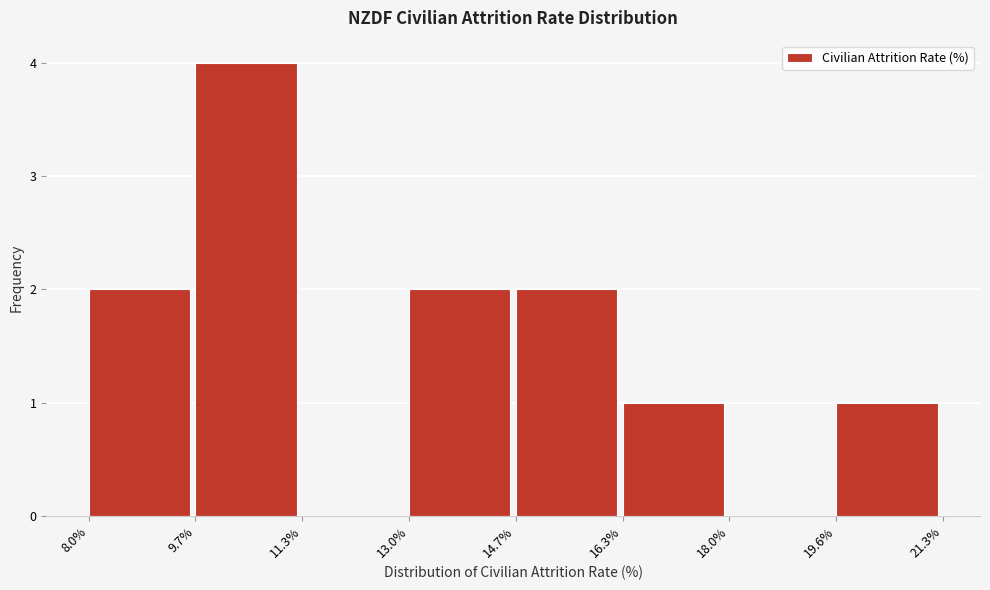

Reading left to right, transcribe this chart: for each bar, give the range it covers on the x-axis and its height. The values are not printed on the chart, so give them approximately, as read against the axis.

8.0% to 9.7%: 2
9.7% to 11.3%: 4
11.3% to 13.0%: 0
13.0% to 14.7%: 2
14.7% to 16.3%: 2
16.3% to 18.0%: 1
18.0% to 19.6%: 0
19.6% to 21.3%: 1